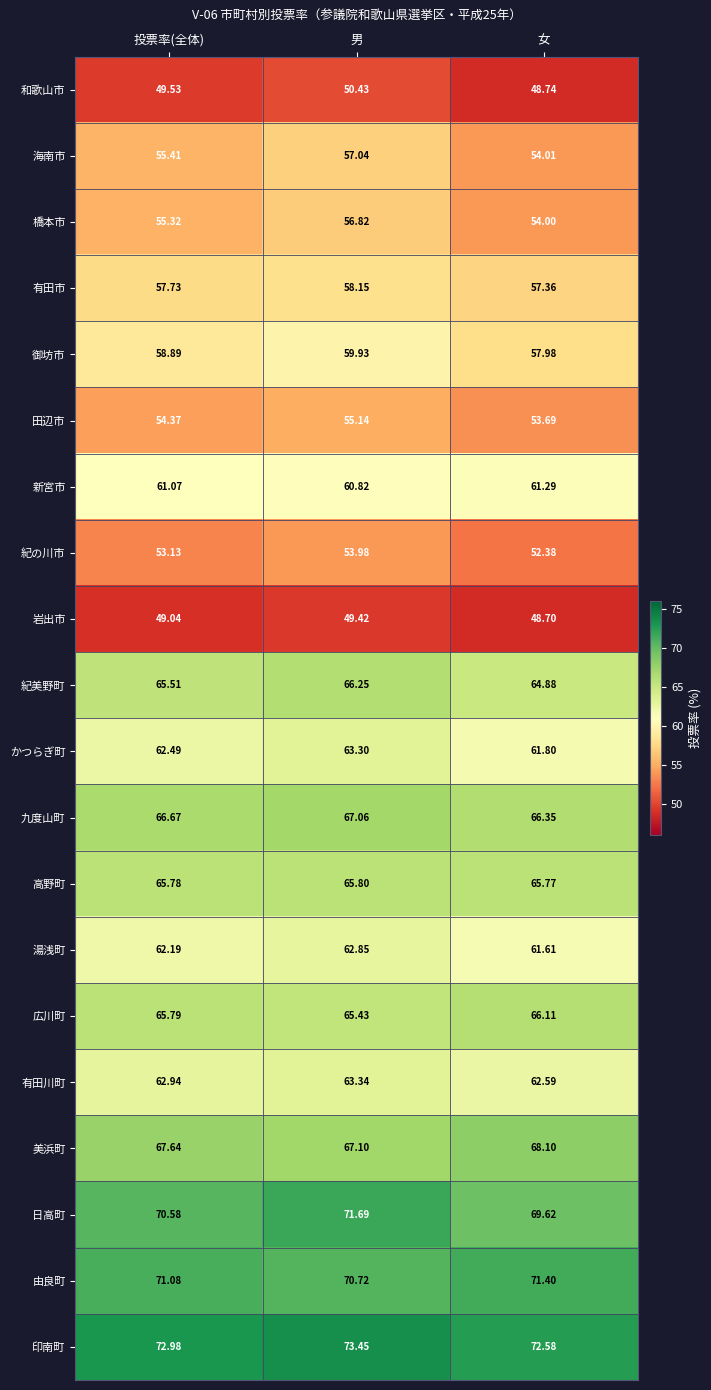

How many data points in 日高町 are above 70?

2